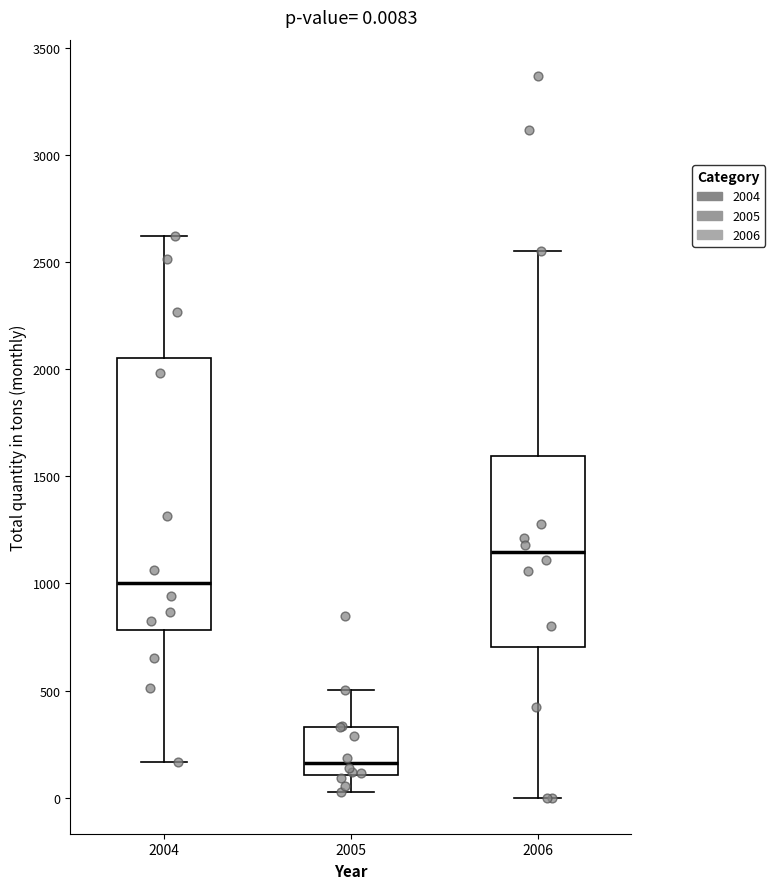

Which box is the tallest, from its lower edge to its upper edge?

2004